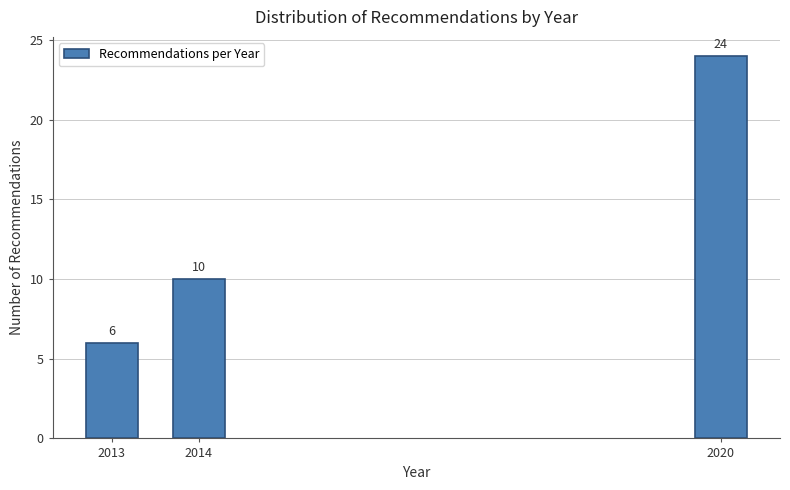

Reading right to left, list all the values displayed in this chart.

24	10	6